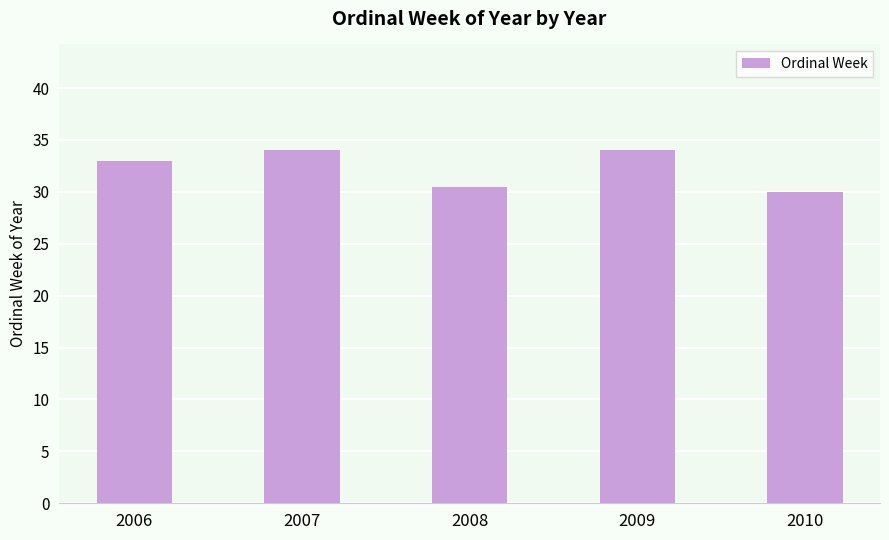

The chart shows a value of 33.0 at 2006. True or false?

True